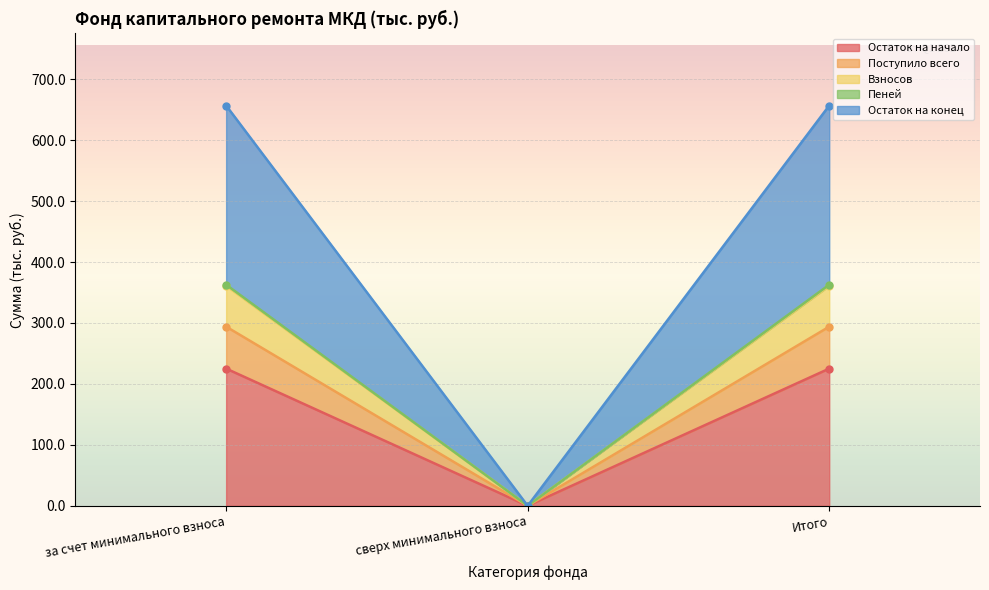

What is the label of the 3rd point from the right?

за счет минимального взноса